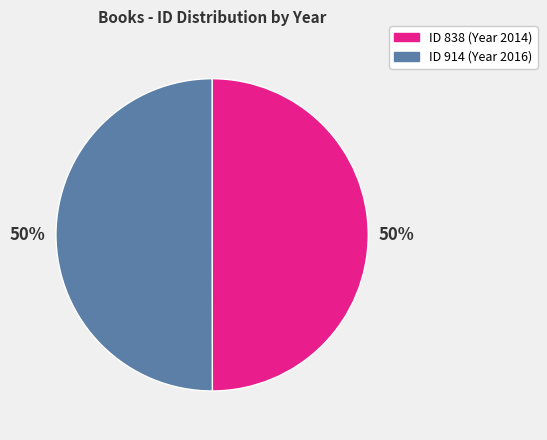

To the nearest percent, what is the average slice percentage?

50%